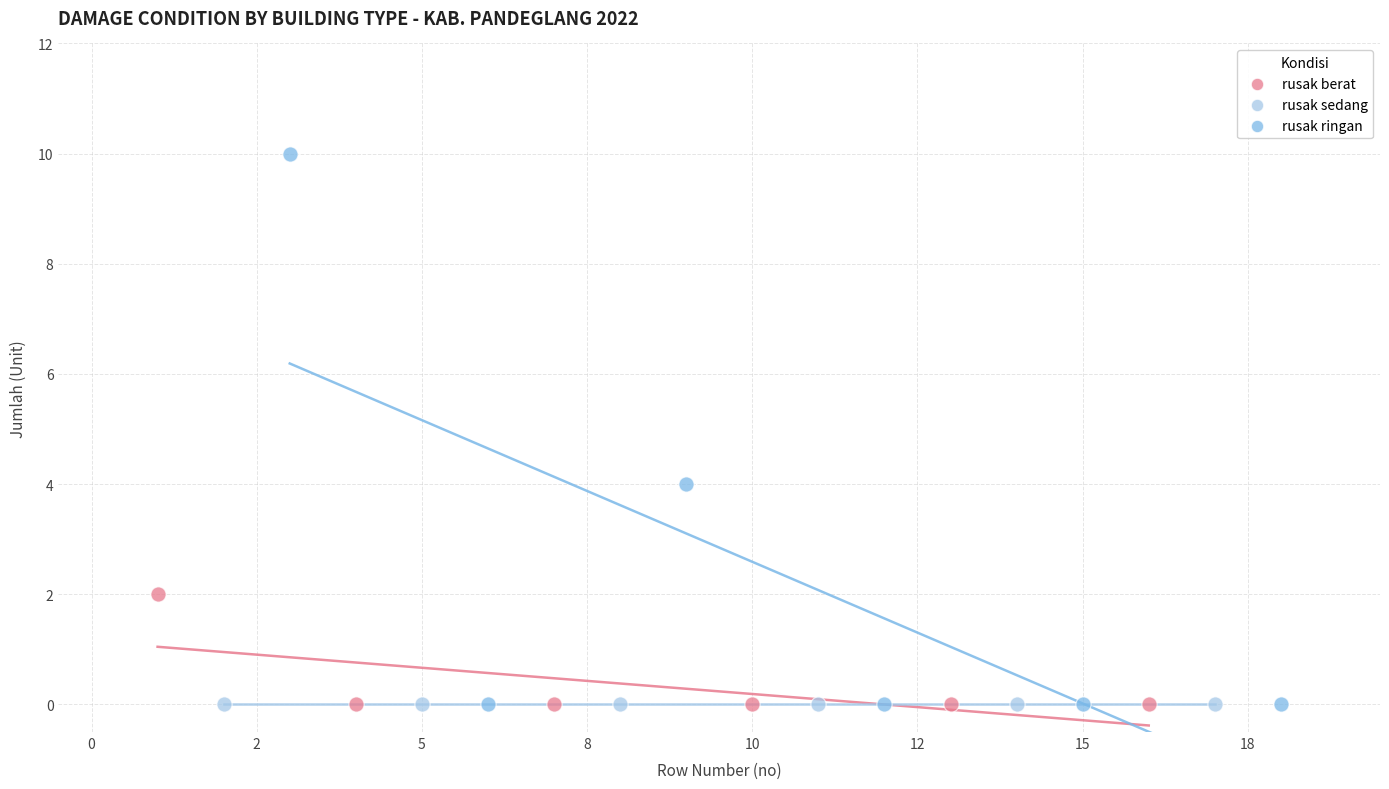

What are all the series names shown in the legend?

rusak berat, rusak sedang, rusak ringan